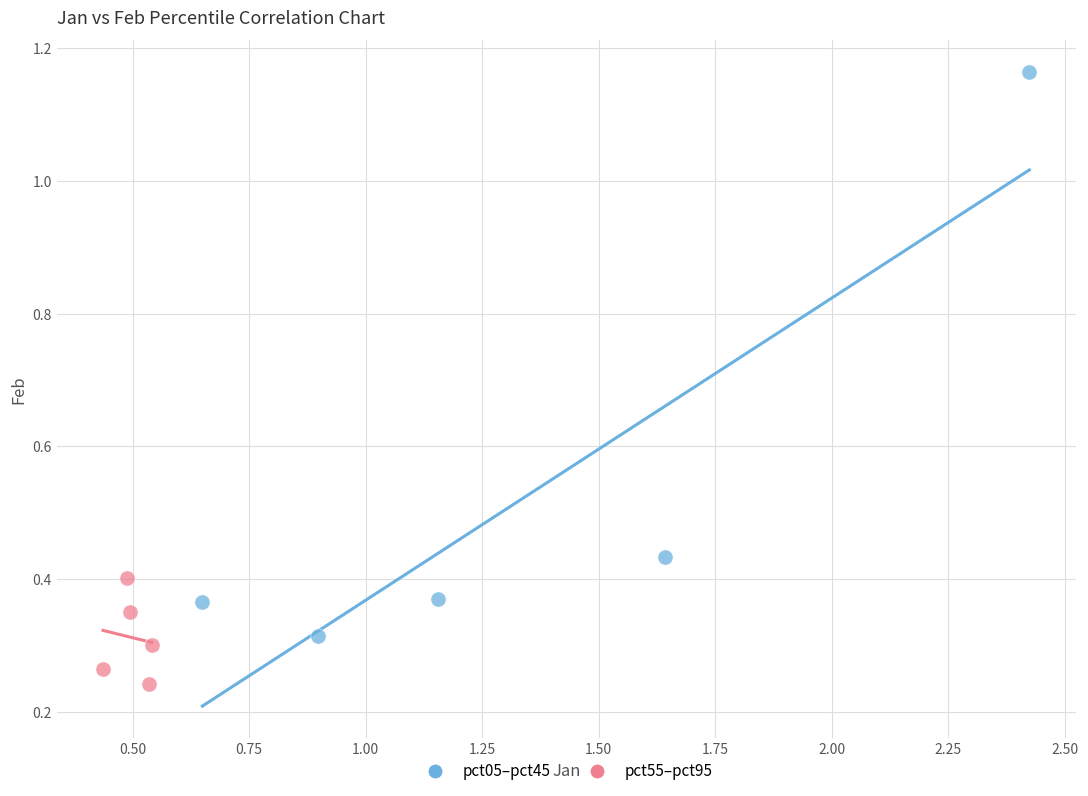

What are all the series names shown in the legend?

pct05–pct45, pct55–pct95